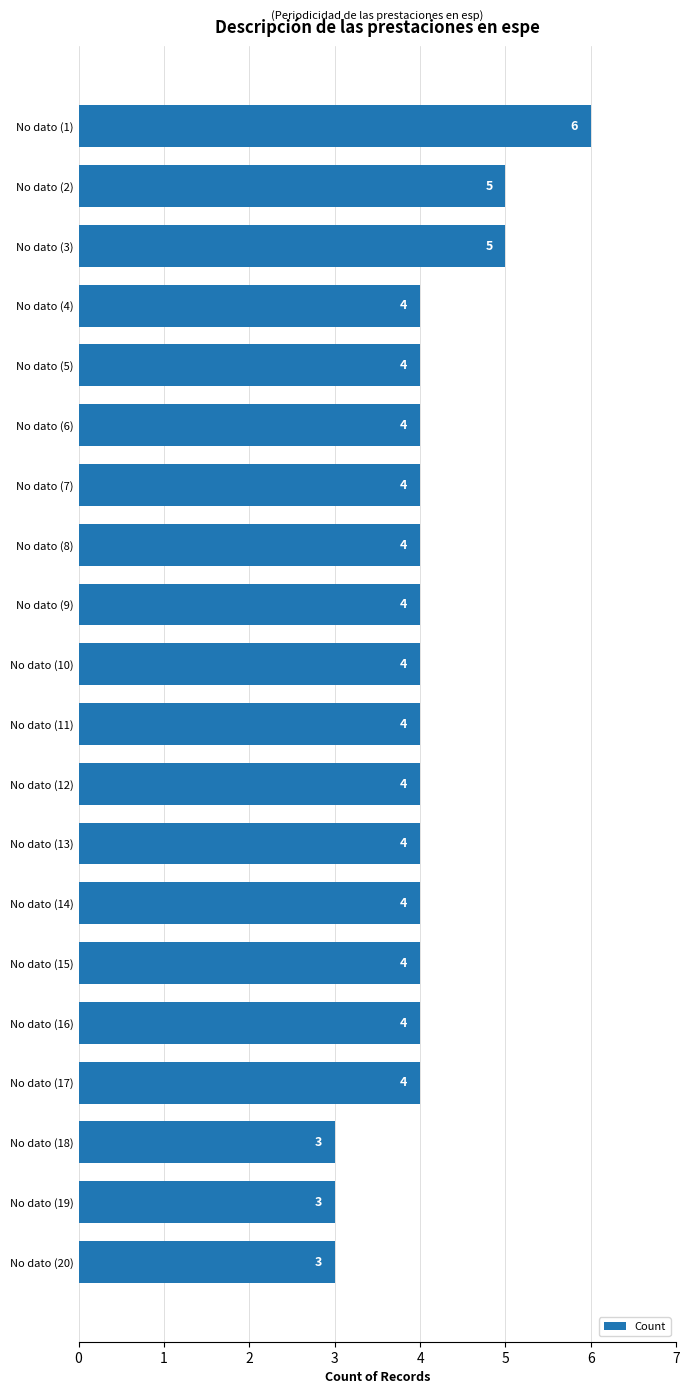

Is it true that the value at No dato (10) is 4?

True